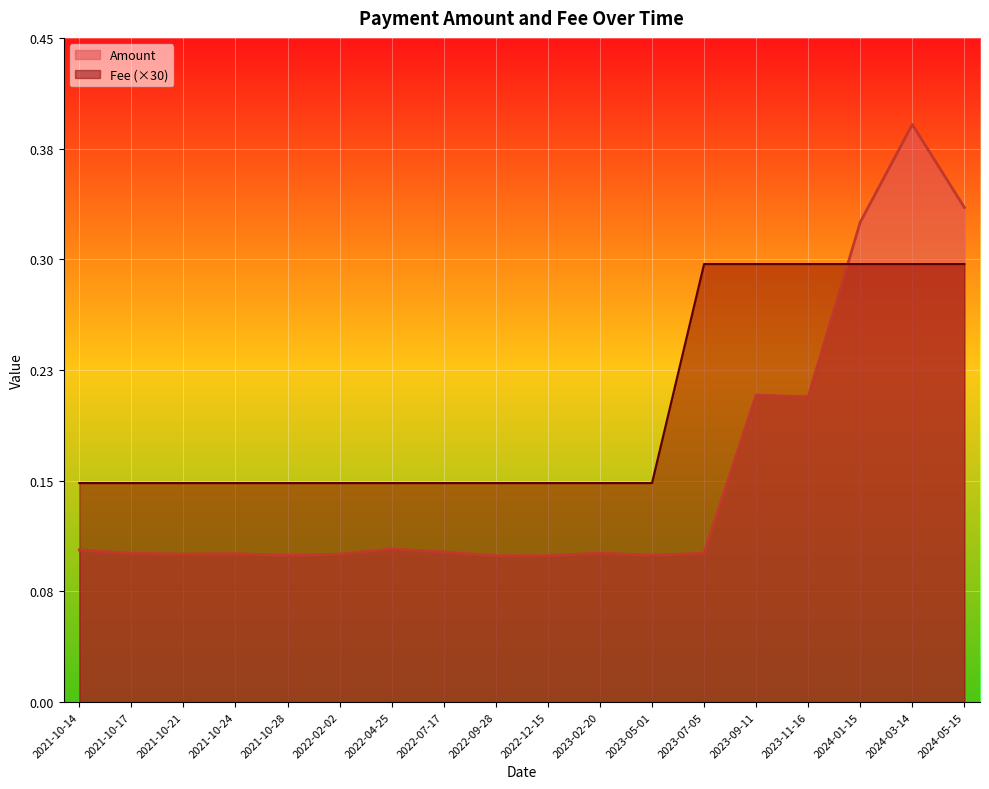

Which series has the largest total across all categories?

Fee (×30)